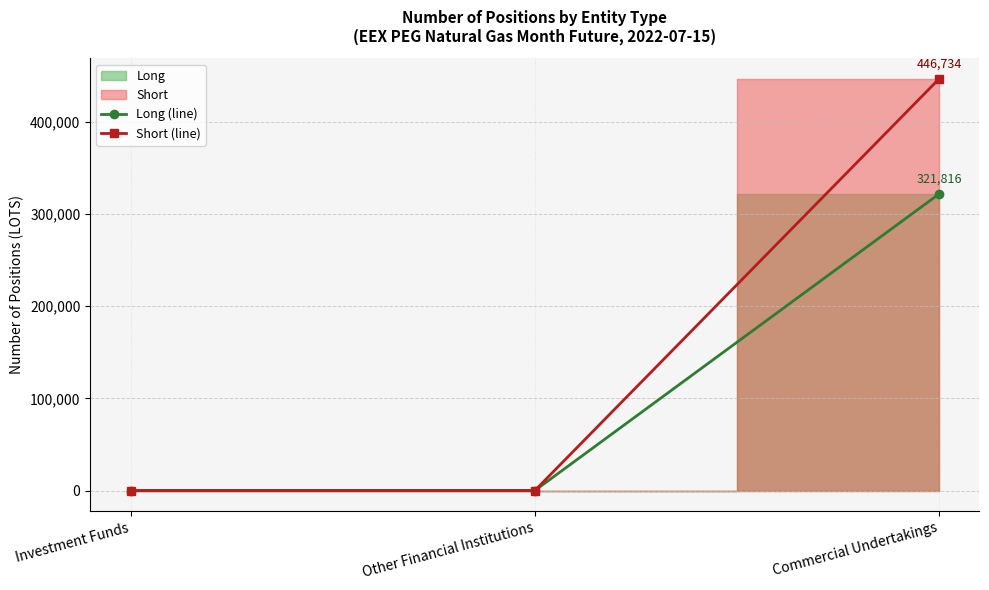

At how many categories does at least one series exceed 297640?

1